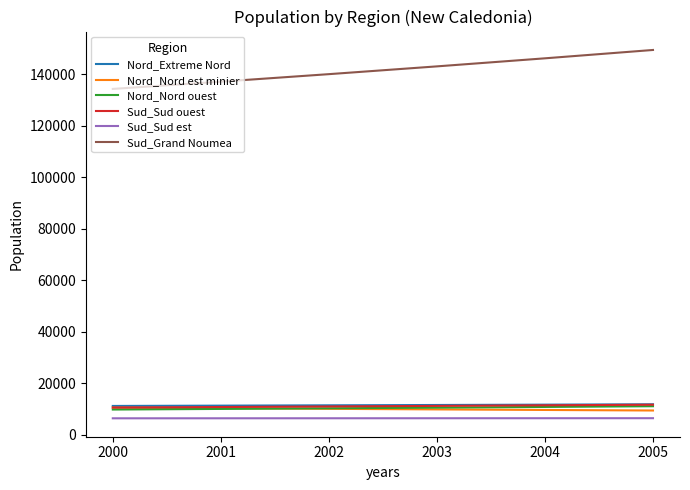

How many values in the Sud_Grand Noumea series are below 143114?

3